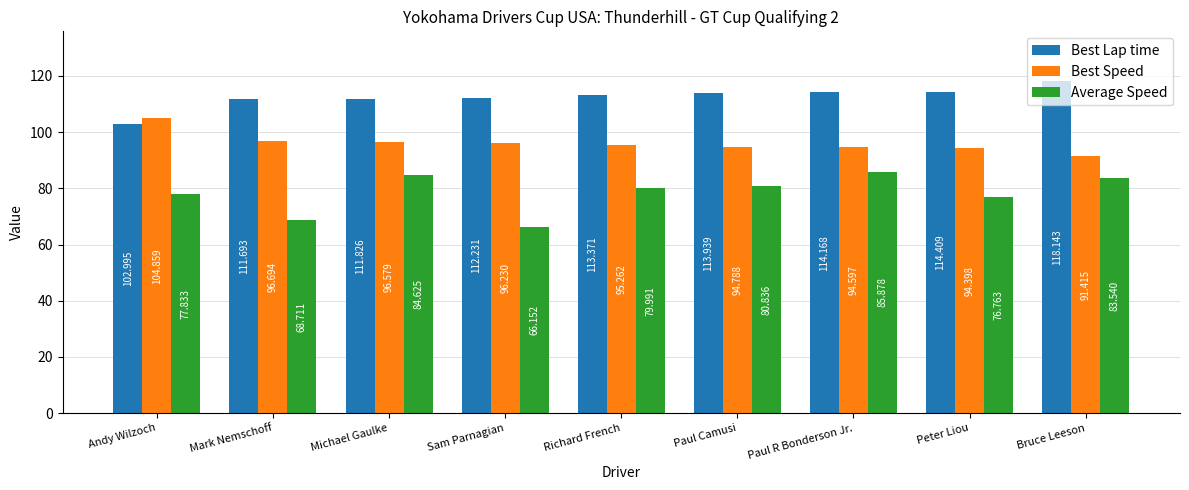

How many categories are shown in the chart?

9